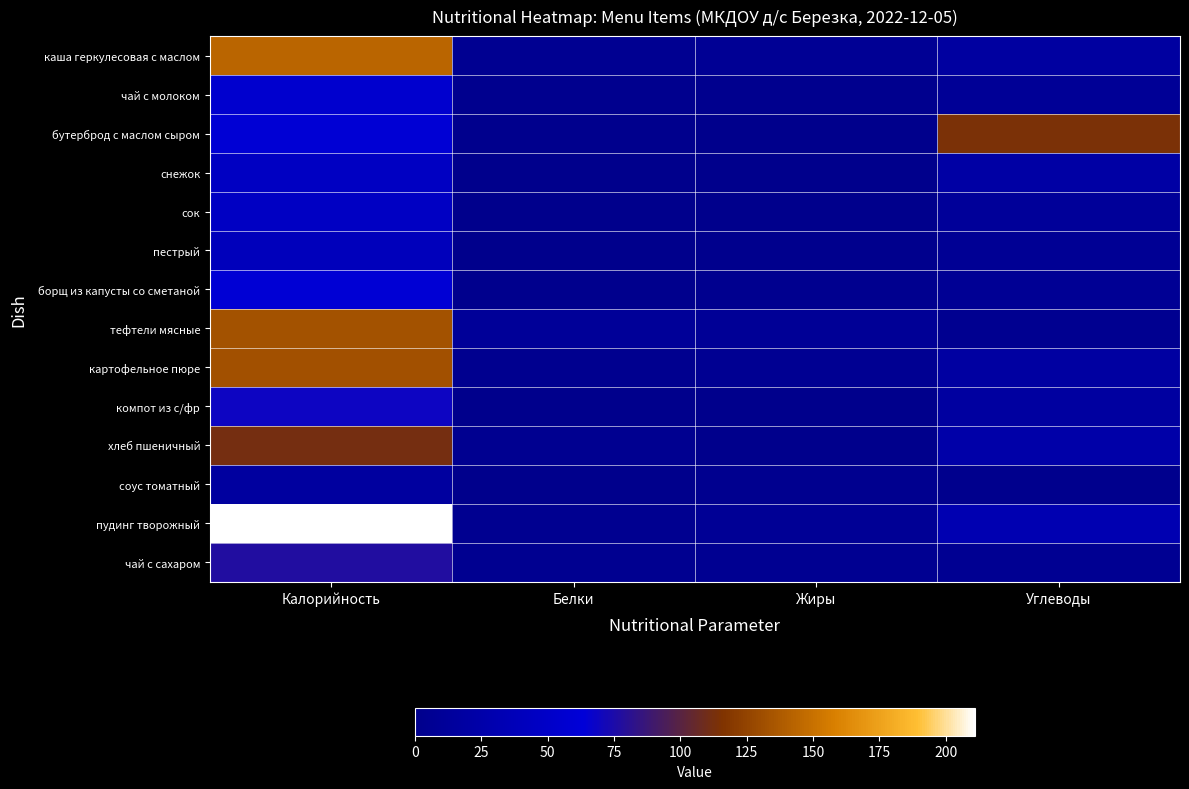

Count the number of data series in this chart.

14